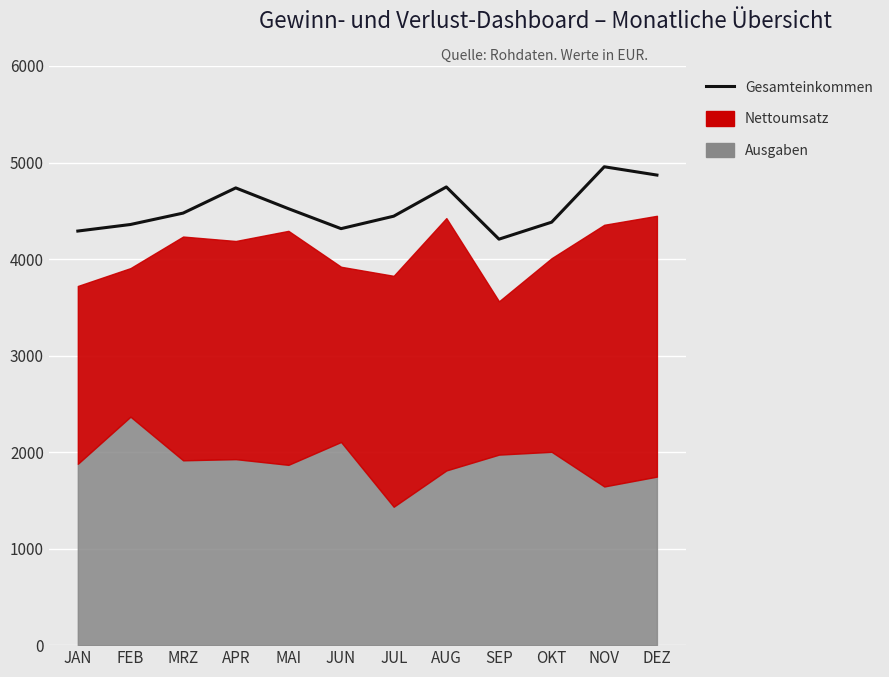

Approximately how many times larger is the value at NOV compared to DEZ?

1.0